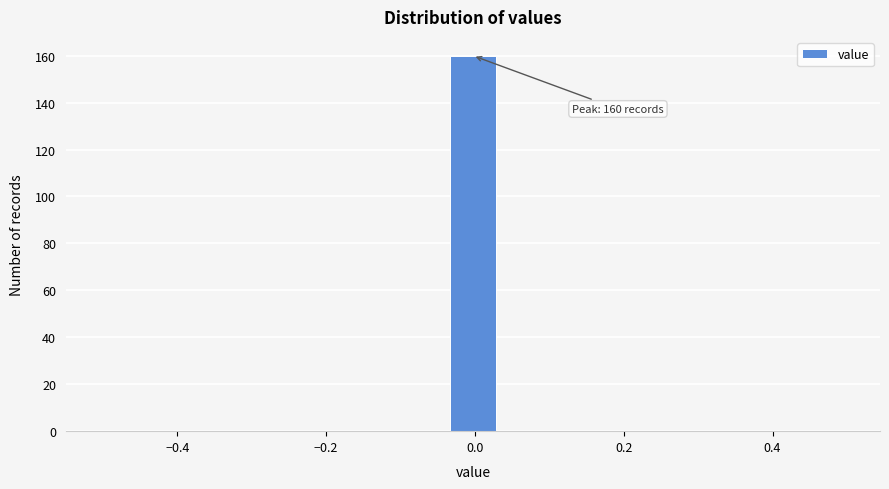

Read against the x-axis, roughly where is the centre of the tallest bar?

0.00